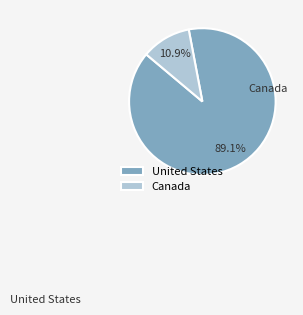

True or false: Canada accounts for 1% of the total.

False